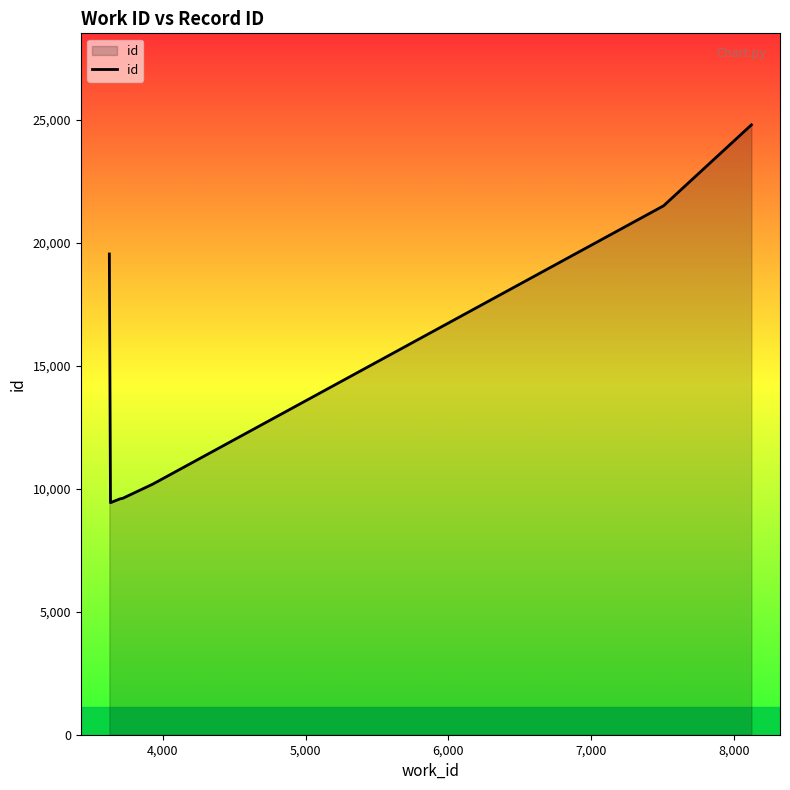

What is the greatest value displayed?

24796